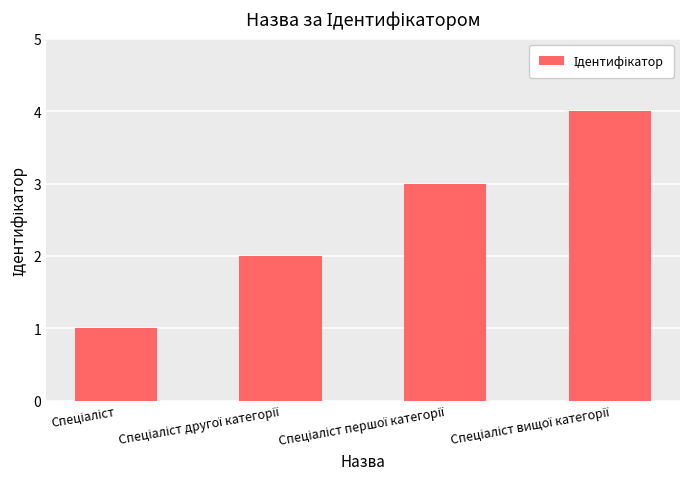

What is the maximum value shown in the chart?

4